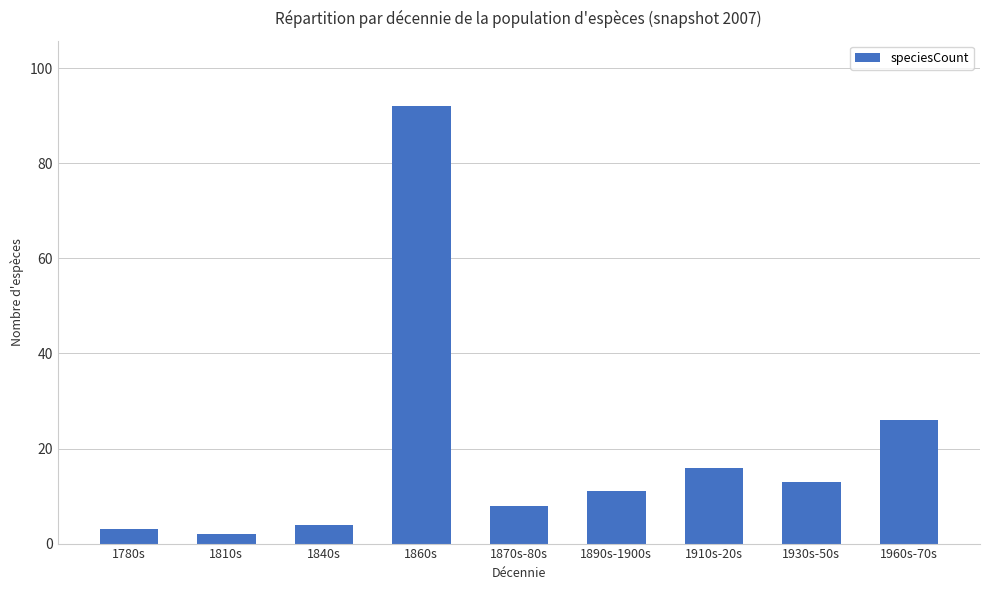

How many categories are shown in the chart?

9